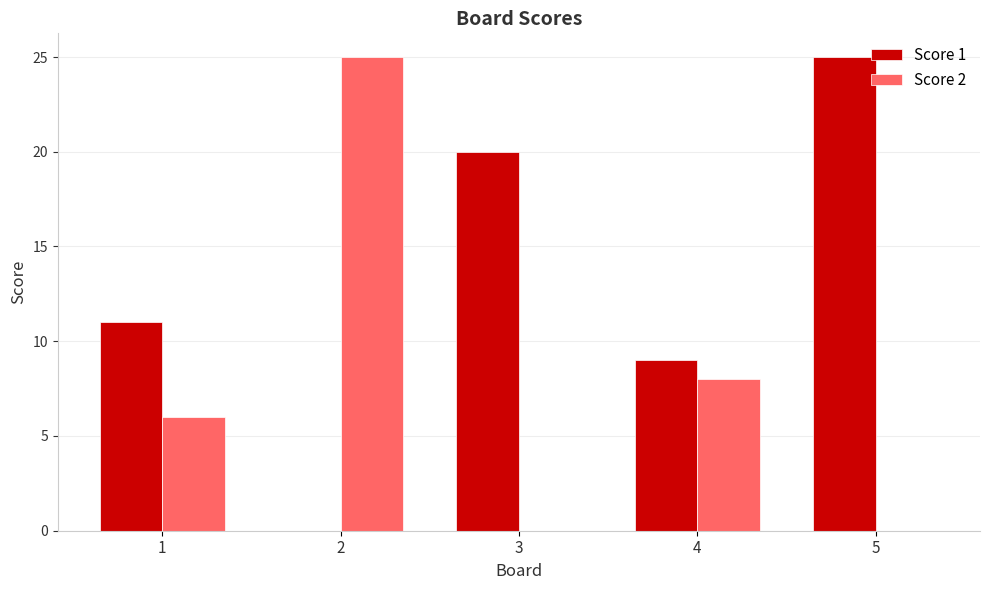

Which category has the highest value in the Score 1 series?

5